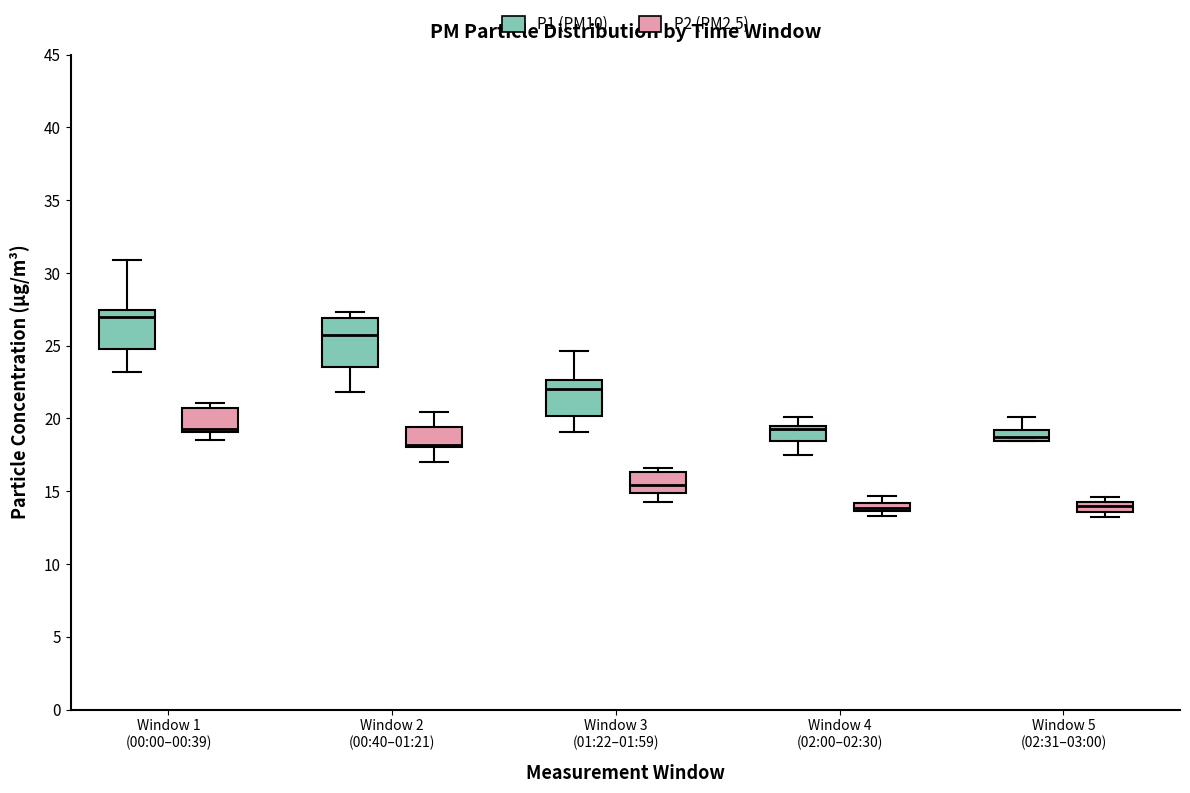

Which box's median line is the highest?

Window 1 (00:00–00:39) (P1 (PM10))